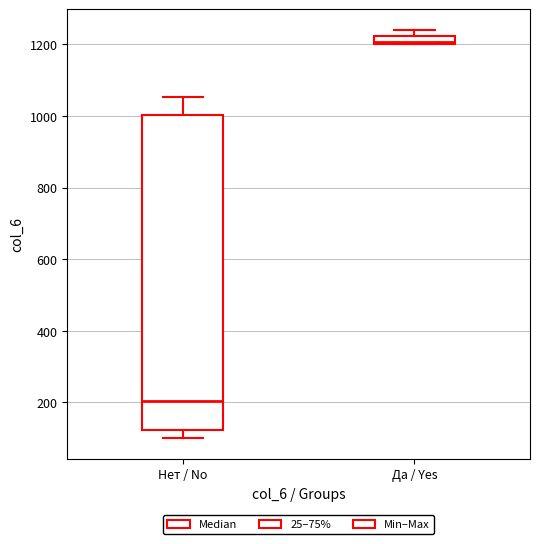

Which box is the tallest, from its lower edge to its upper edge?

Нет / No